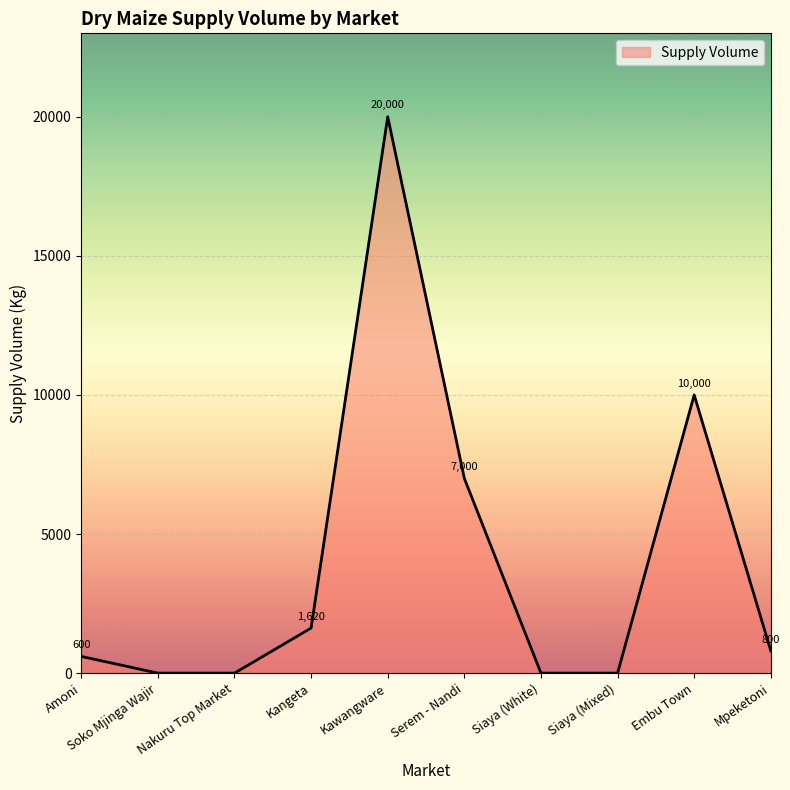

What is the maximum value shown in the chart?

20000